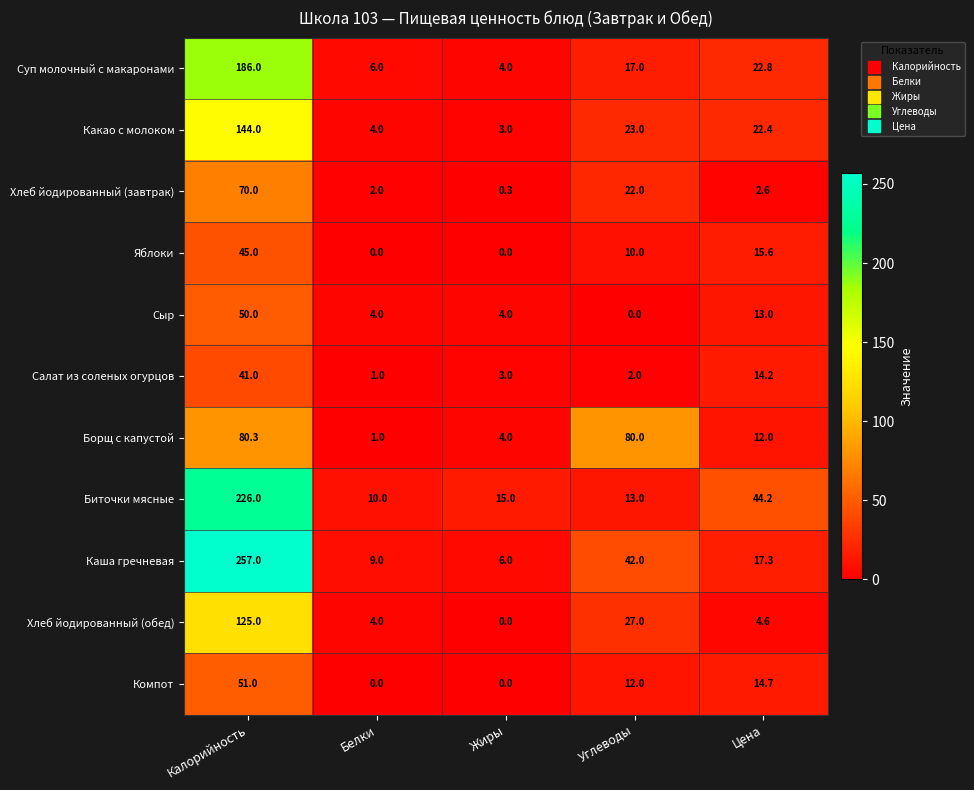

At how many categories does at least one series exceed 76?

2